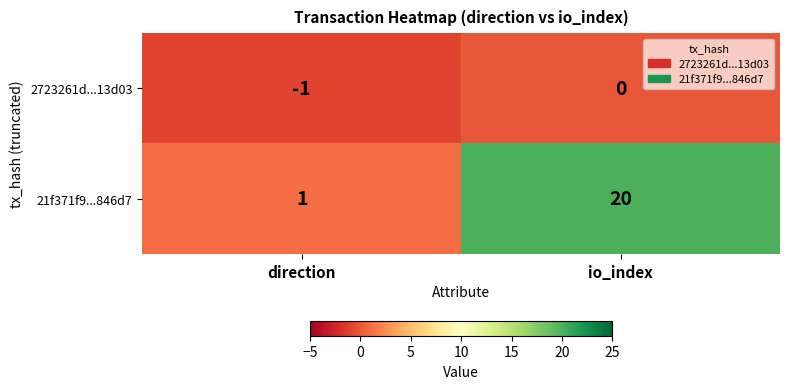

At which category is the sum across all series the highest?

io_index